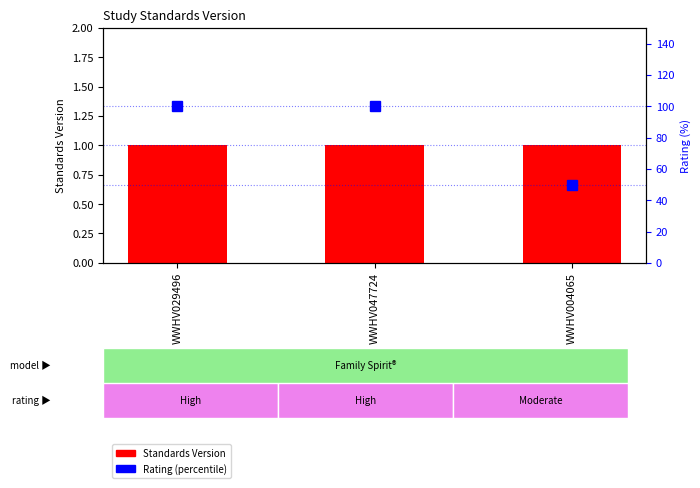

What is the spread (max minus min) of values at WWHV029496?

99